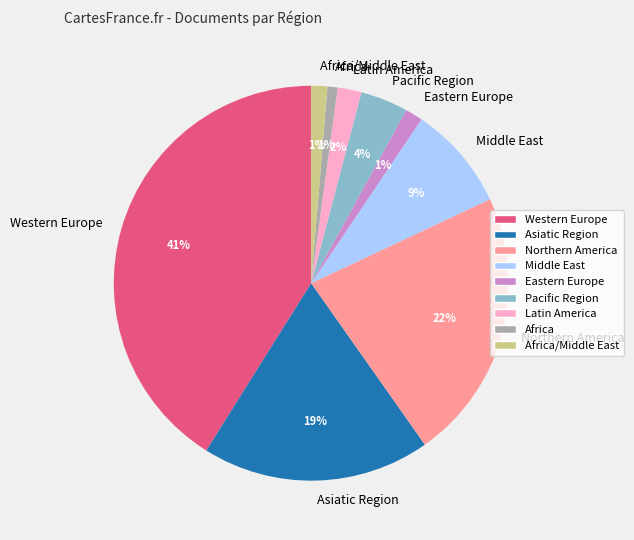

How many slices are in this pie chart?

9